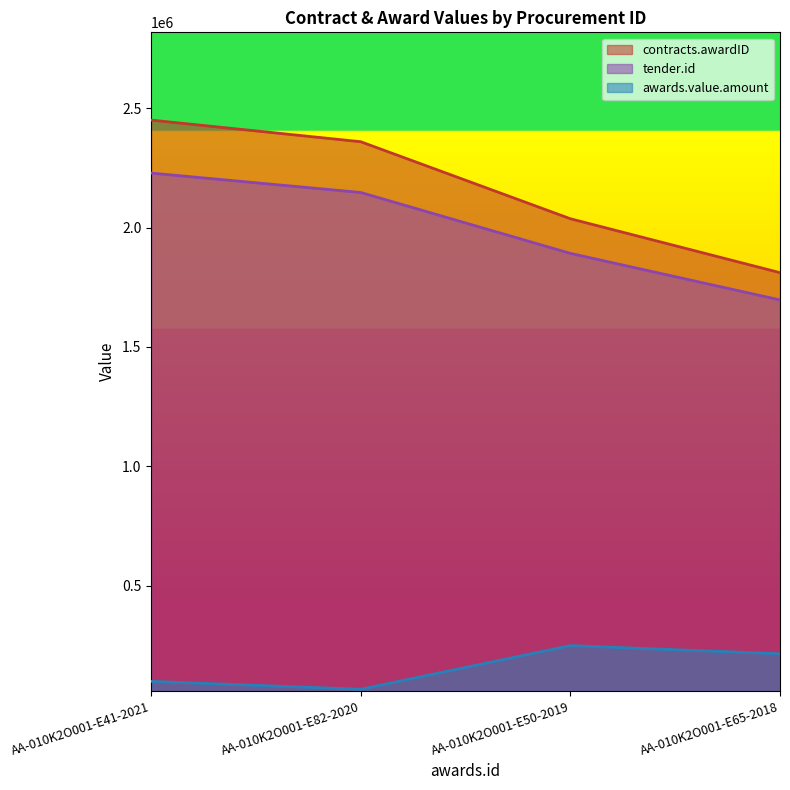

What is the minimum value shown in the chart?

66000